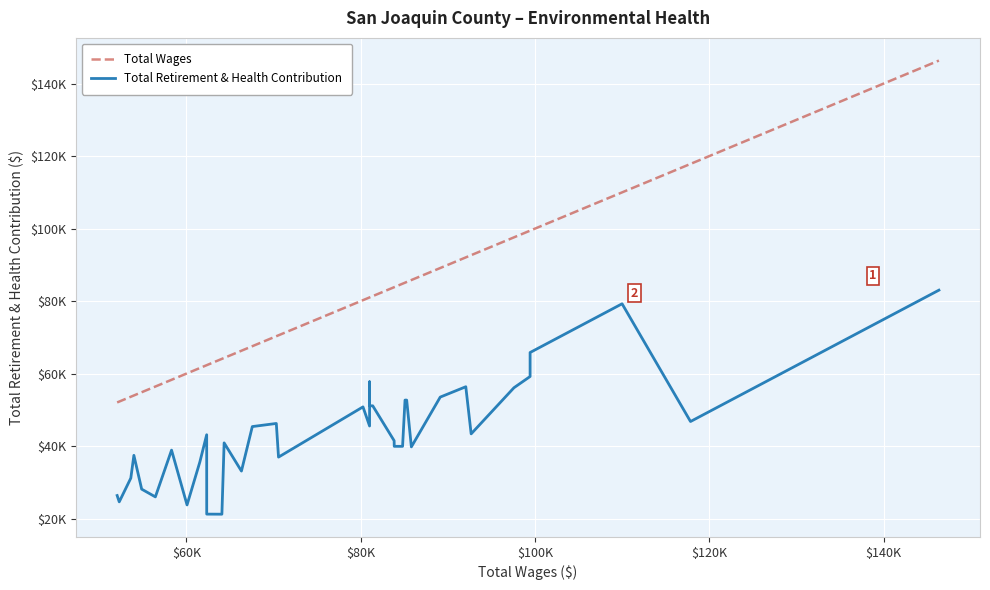

Reading right to left, transcribe all the data shown in this chart.

Total Wages: 146327	117832	117832	109982	99430	99430	97578	92669	92054	89122	85810	85272	85082	85082	84801	83845	83834	81379	81016	81016	81016	81016	80260	70571	70318	67564	66317	64331	64075	62334	62330	61544	60076	58300	56443	54872	53979	53627	52299	52059
Total Retirement & Health Contribution: 83020	46799	46799	79261	65825	59211	56112	43391	56387	53532	39806	52709	52709	52709	39951	39955	41505	51126	51126	57740	57740	45560	50831	36982	46262	45402	33130	40904	21241	21263	43151	35620	23797	38904	26017	28148	37472	31190	24643	26389